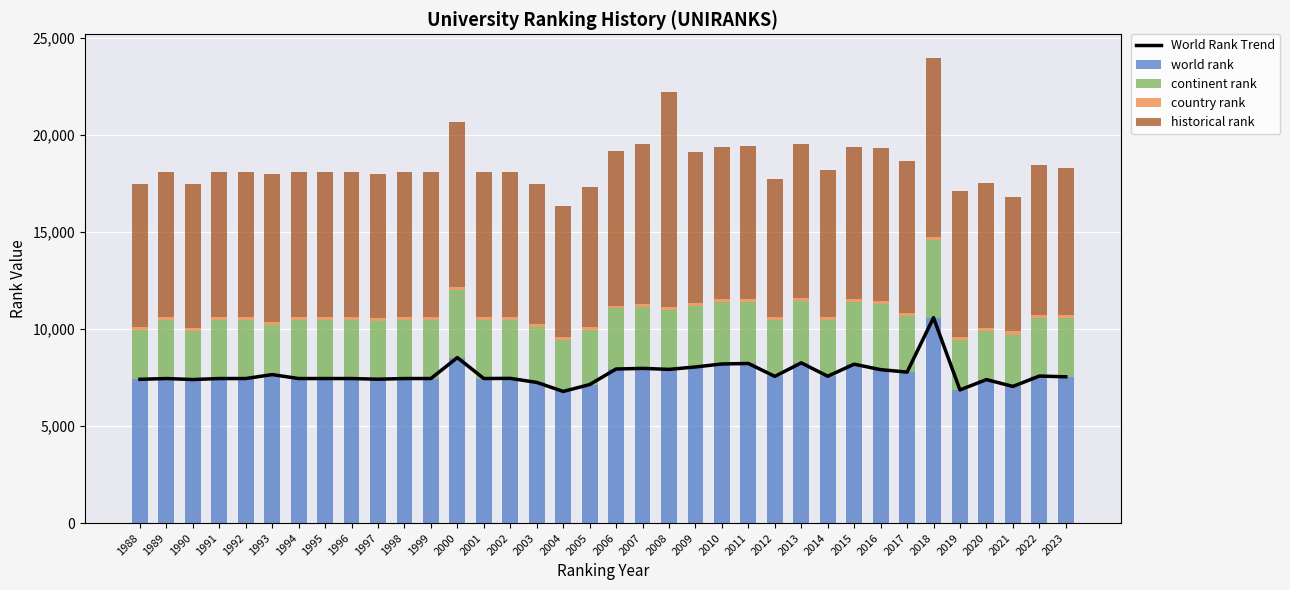

True or false: continent rank has a value of 3028 at 1994.

True